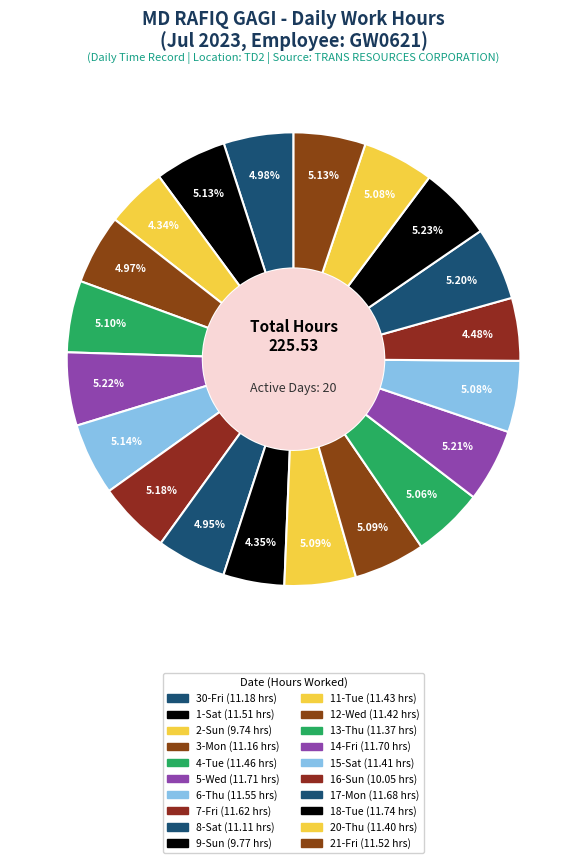

How many slices are in this pie chart?

20